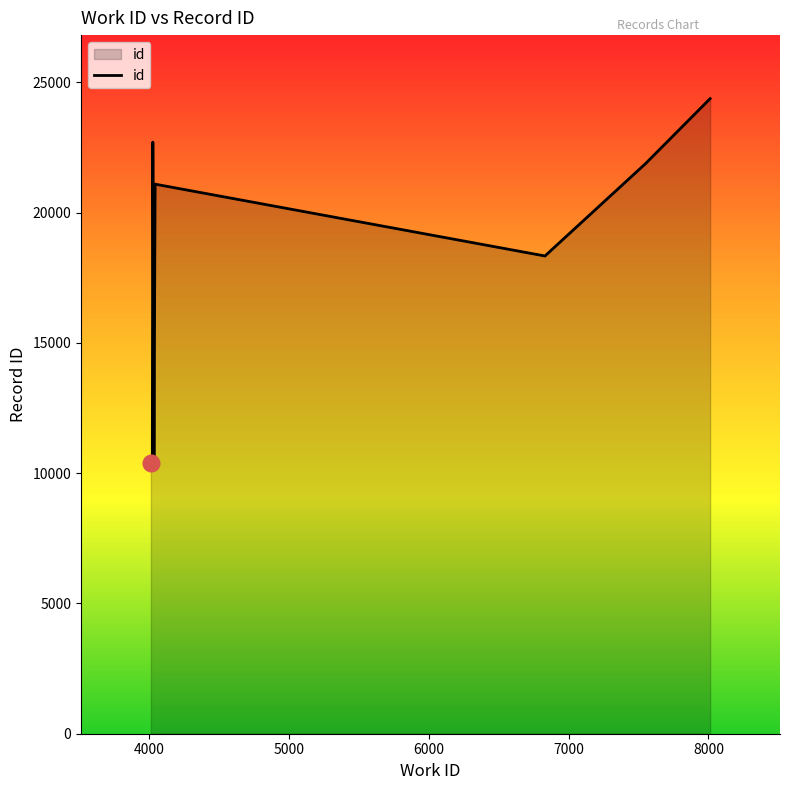

True or false: the data has more than 2 interior local peaks.

False